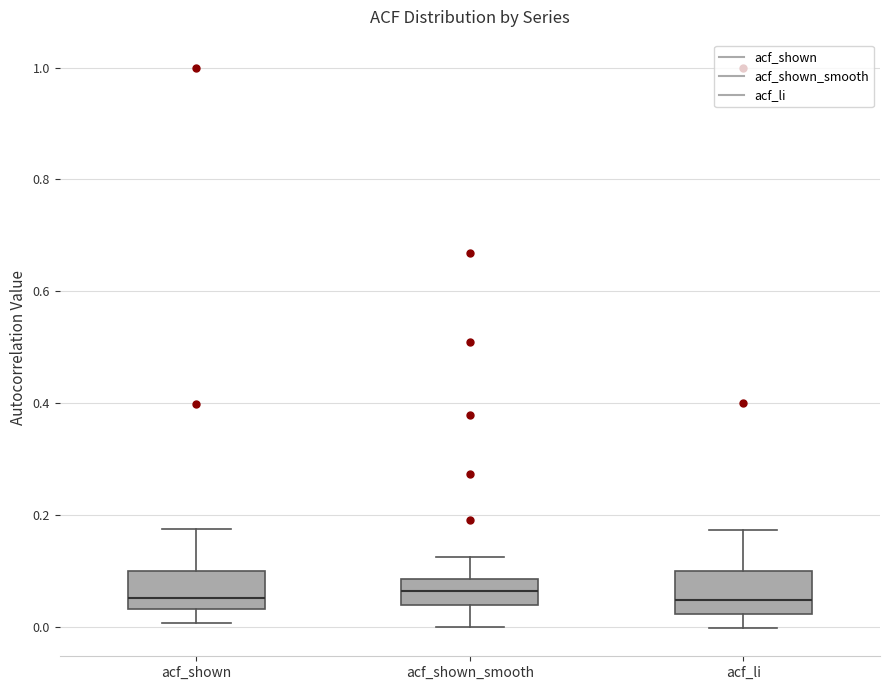

Where is the lower edge of the box for acf_li on the y-axis? The values are not printed on the chart, so give them approximately, as read against the axis.

0.02